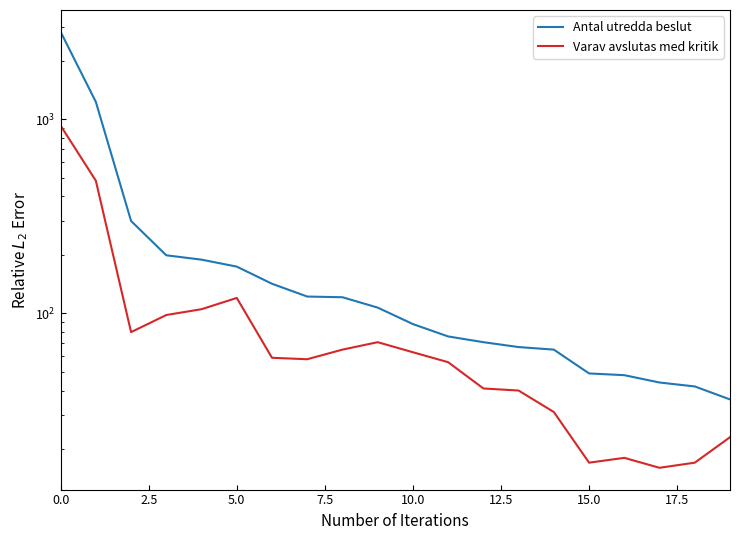

Is it true that Varav avslutas med kritik equals 55 at 12?

False